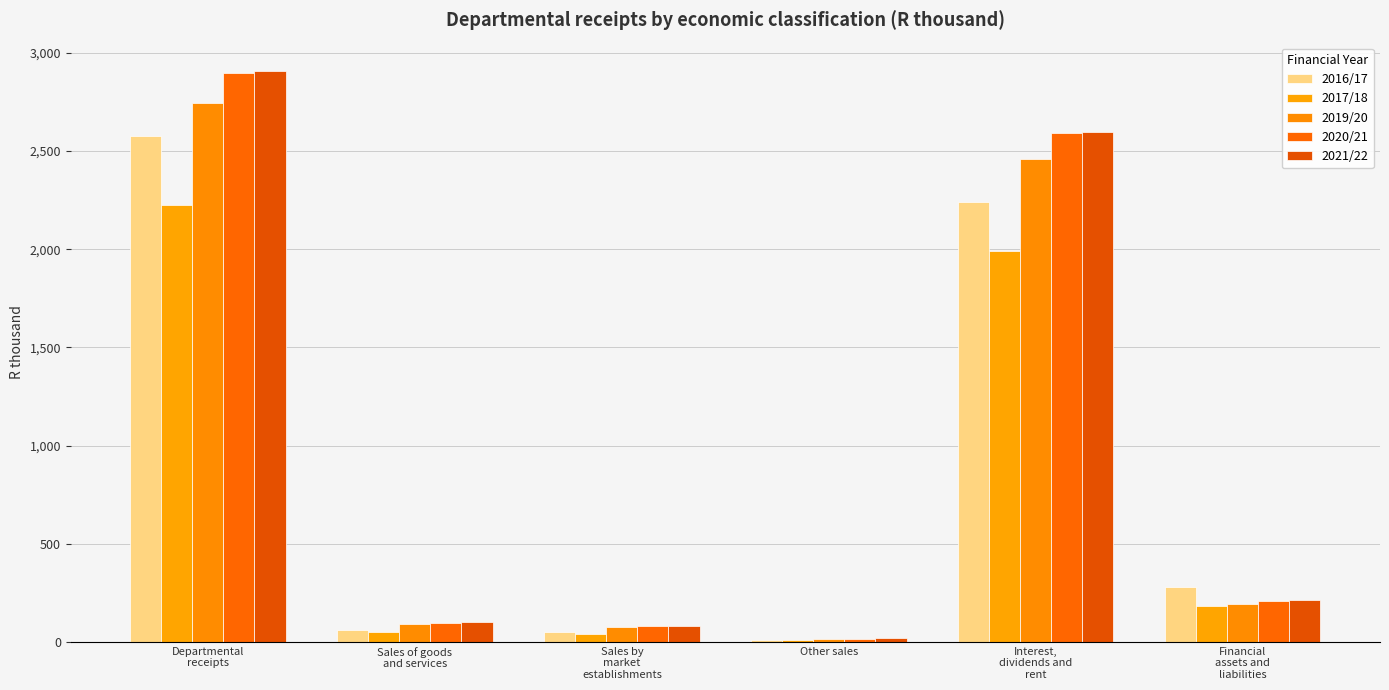

List the labels in order of 2019/20 value, smallest first.

Other sales, Sales by
market
establishments, Sales of goods
and services, Financial
assets and
liabilities, Interest,
dividends and
rent, Departmental
receipts